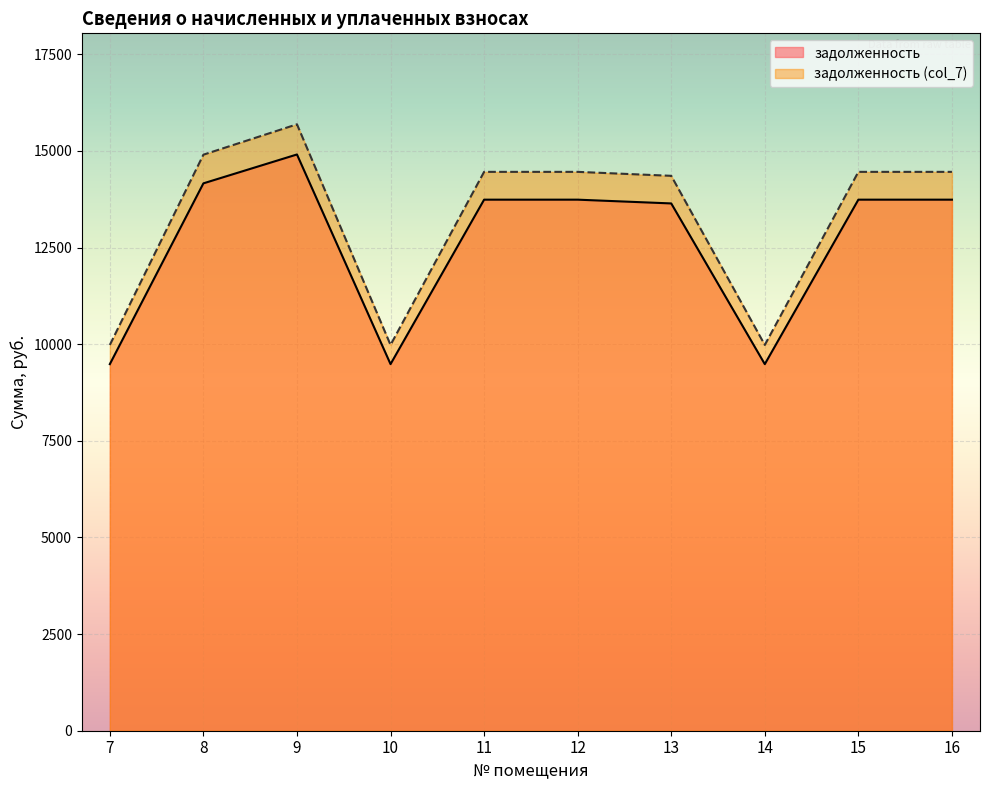

What is the sum of the задолженность (col_7) values at 11 and 10?

24442.2